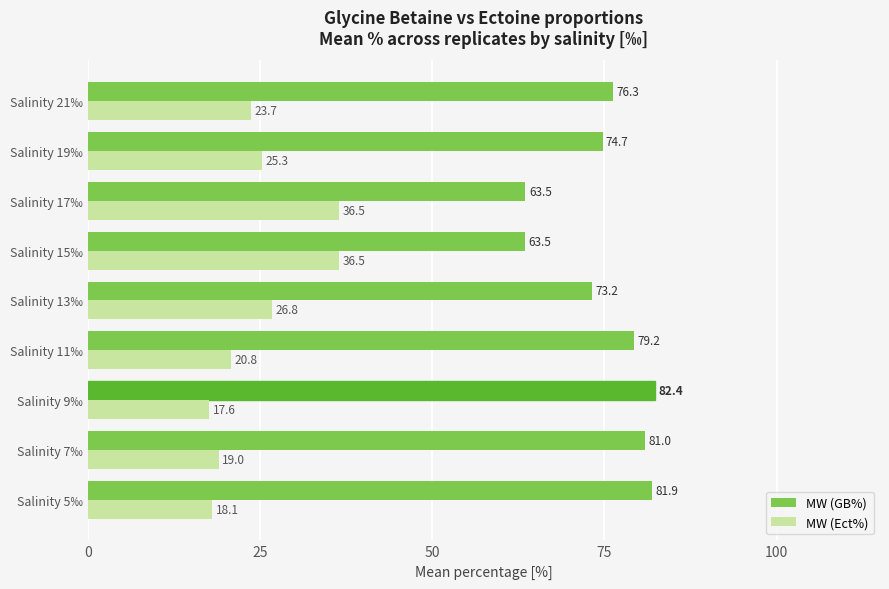

What is the average value of the MW (GB%) series?

75.1